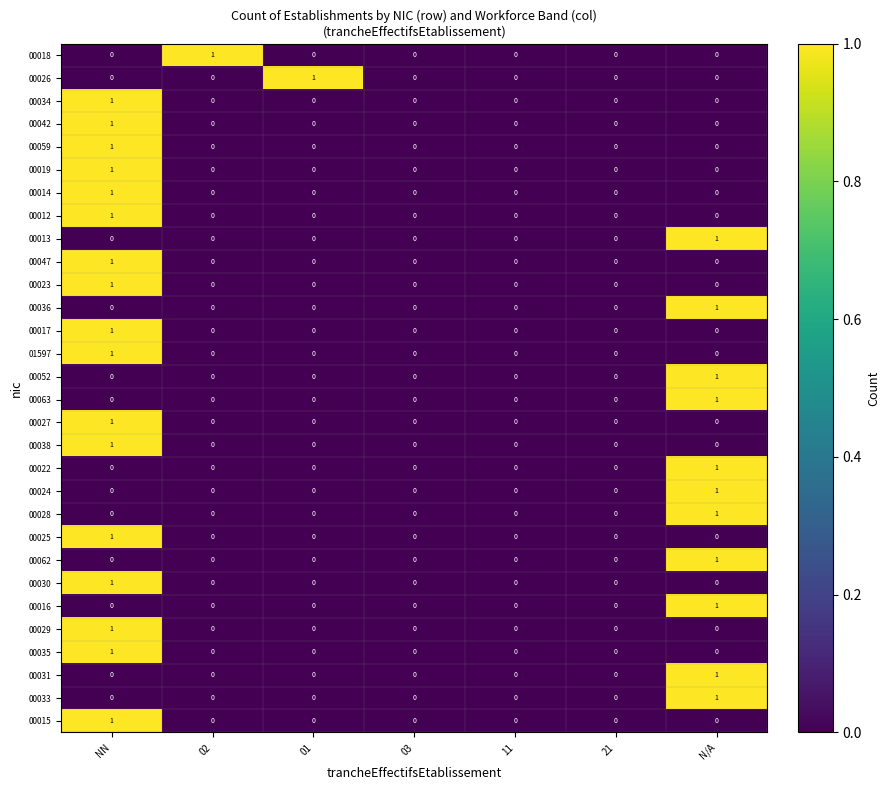

The value of 00030 at 02 is 0. True or false?

True